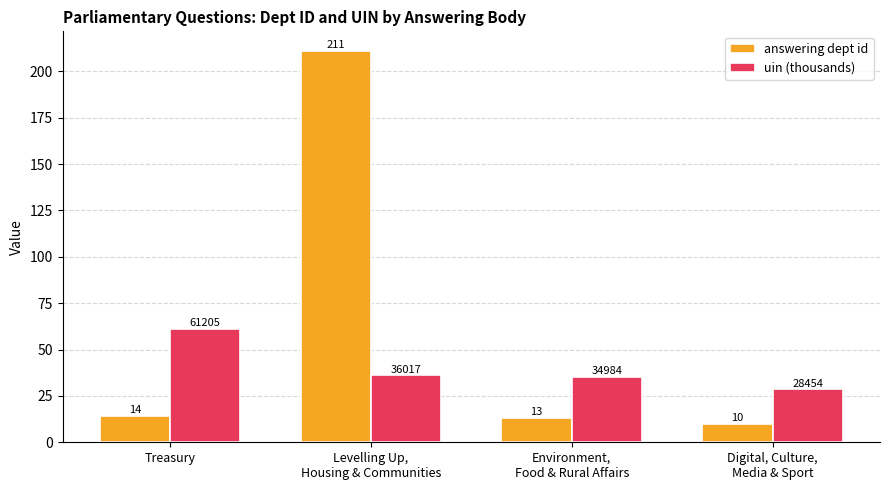

What is the sum of all answering dept id values?

248.0